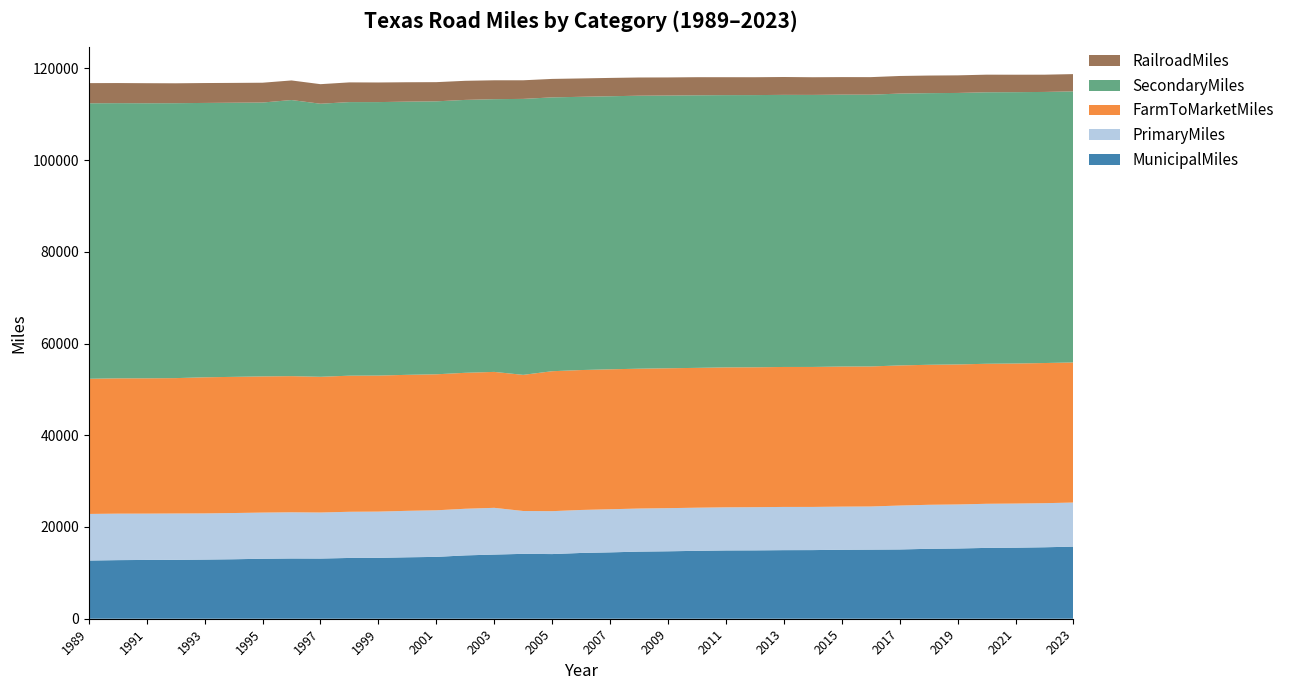

Reading right to left, extract all data points from this chart.

MunicipalMiles: 15715.8	15579.9	15488.0	15442.0	15312.0	15243.0	15102.0	15067.0	15037.0	14965.0	14953.0	14904.0	14887.0	14804.0	14702.0	14630.0	14469.0	14339.0	14097.0	14145.0	13987.0	13808.0	13484.0	13394.0	13271.0	13251.0	13120.0	13135.0	13075.0	12967.0	12896.0	12837.0	12818.0	12776.0	12688.0
PrimaryMiles: 9616.3	9610.1	9621.0	9617.0	9598.0	9595.0	9574.0	9402.0	9403.0	9410.0	9420.0	9415.0	9401.0	9403.0	9404.0	9393.0	9400.0	9373.0	9355.0	9342.0	10190.0	10167.0	10156.0	10130.0	10085.0	10066.0	10037.0	10068.0	10067.0	10078.0	10065.0	10106.0	10096.0	10132.0	10158.0
FarmToMarketMiles: 30545.0	30557.2	30532.0	30527.0	30527.0	30526.0	30547.0	30530.0	30539.0	30518.0	30515.0	30501.0	30509.0	30485.0	30499.0	30490.0	30508.0	30504.0	30511.0	29680.0	29637.0	29642.0	29649.0	29651.0	29657.0	29671.0	29588.0	29685.0	29687.0	29686.0	29677.0	29514.0	29501.0	29500.0	29470.0
SecondaryMiles: 59095.2	59100.0	59157.0	59190.0	59190.0	59219.0	59266.0	59253.0	59278.0	59306.0	59320.0	59341.0	59357.0	59425.0	59458.0	59514.0	59531.0	59571.0	59701.0	60165.0	59458.0	59495.0	59510.0	59558.0	59621.0	59646.0	59532.0	60195.0	59709.0	59768.0	59812.0	59938.0	59967.0	59993.0	60059.0
RailroadMiles: 3765.0	3762.0	3805.0	3837.0	3837.0	3838.0	3838.0	3823.0	3825.0	3854.0	3894.0	3893.0	3905.0	3945.0	3947.0	3969.0	3996.0	4005.0	4023.0	4057.0	4116.0	4163.0	4182.0	4227.0	4276.0	4296.0	4265.0	4270.0	4320.0	4320.0	4337.0	4337.0	4371.0	4384.0	4395.0